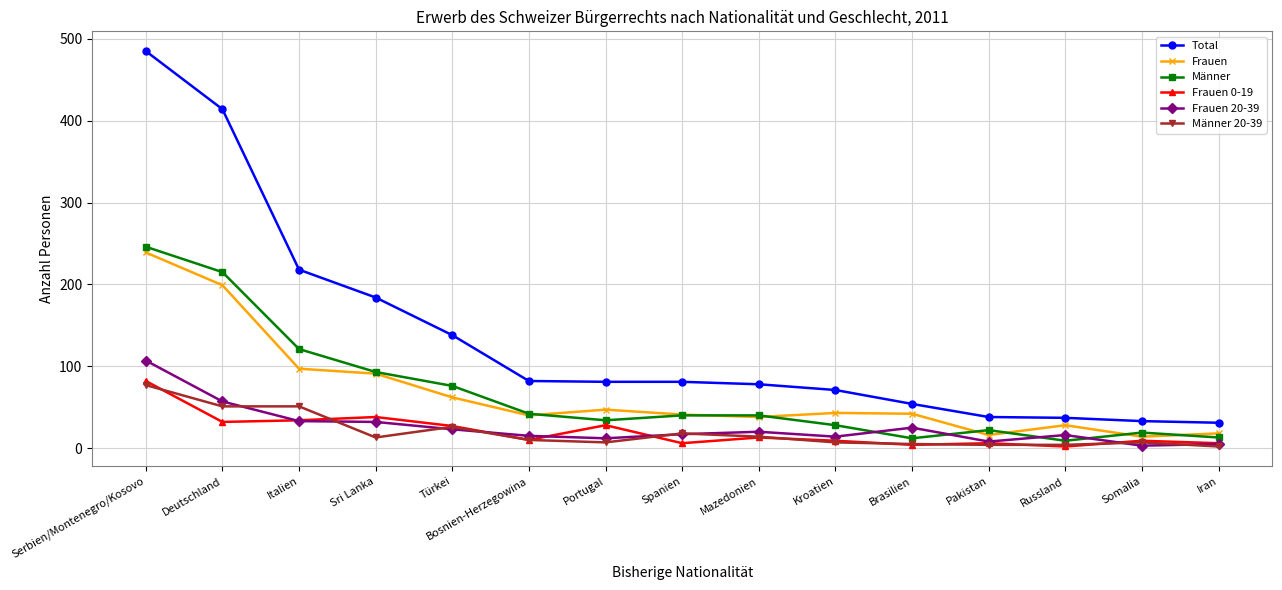

True or false: Frauen 0-19 has more than 0 points higher than both neighbors.

True